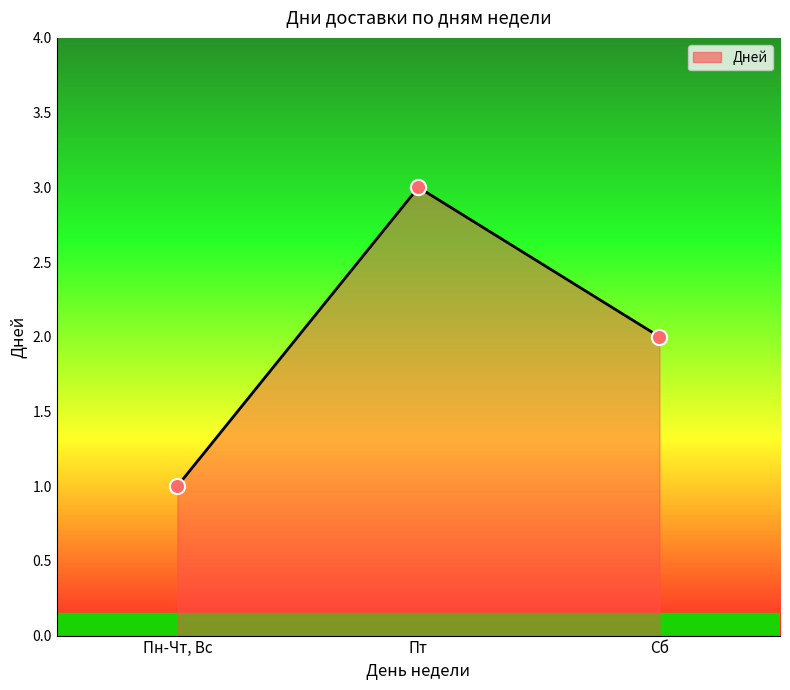

Which has a higher value, Сб or Пн-Чт, Вс?

Сб